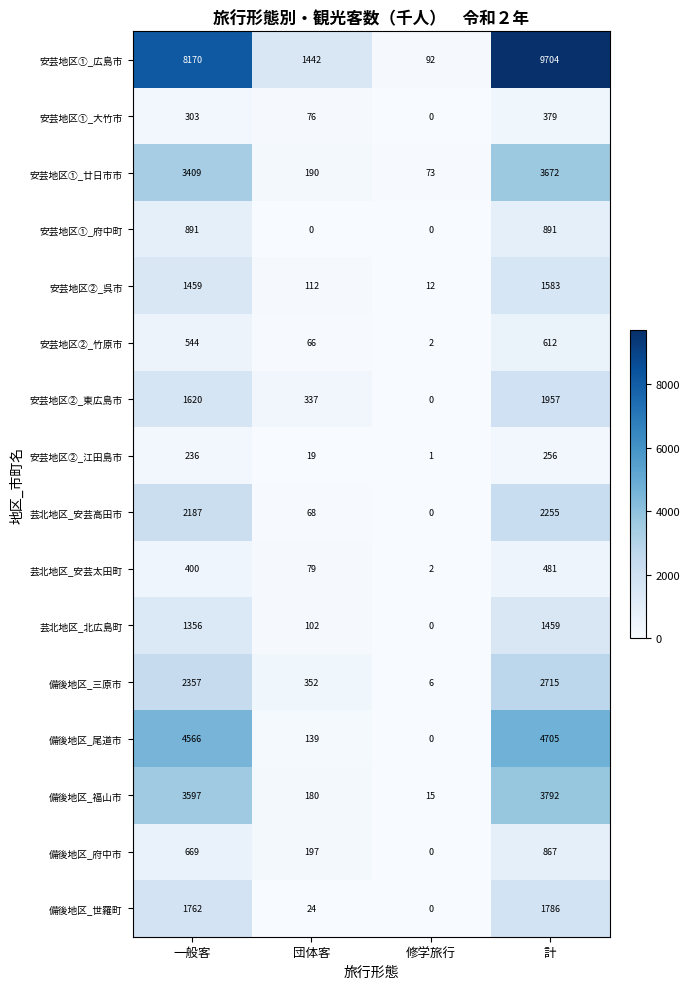

At which label does 安芸地区②_江田島市 reach its peak?

計